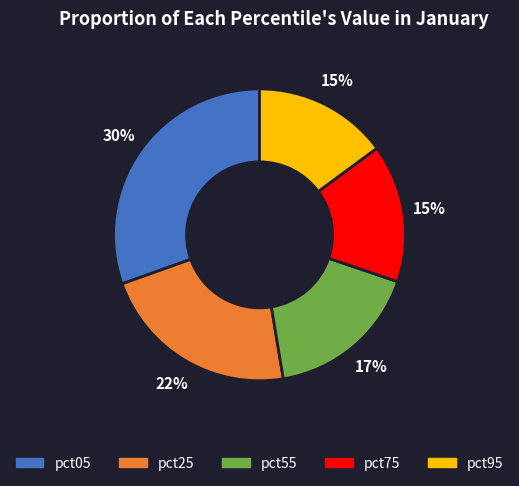

To the nearest percent, what is the average slice percentage?

20%